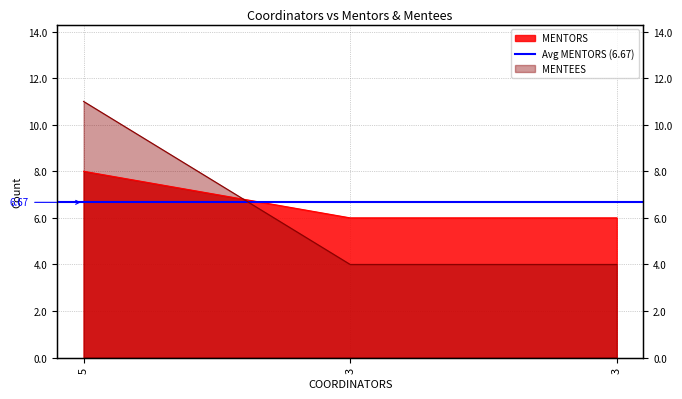

At which label does MENTEES reach its peak?

5